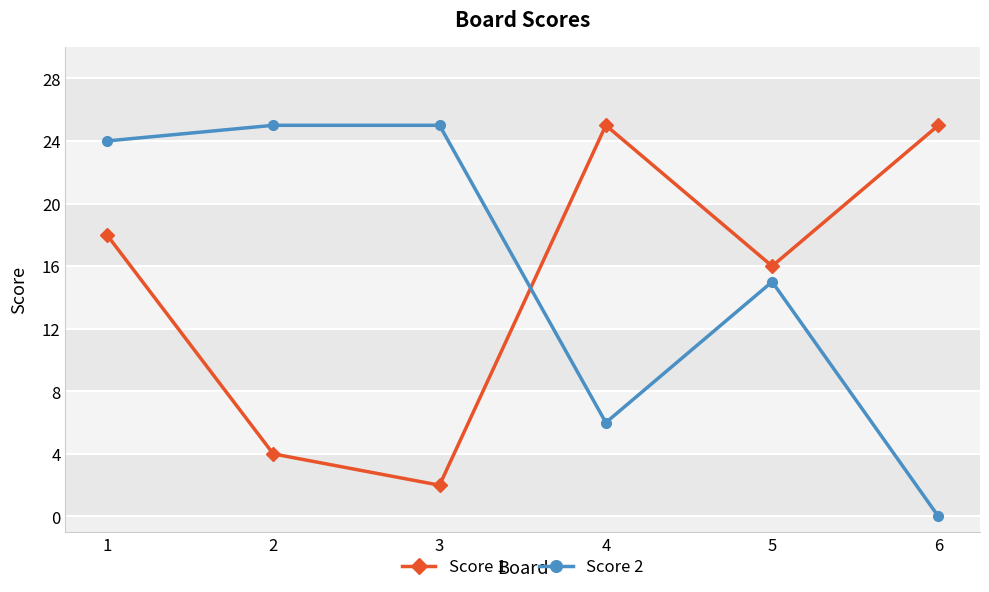

True or false: Score 1 has a value of 1 at 3.

False